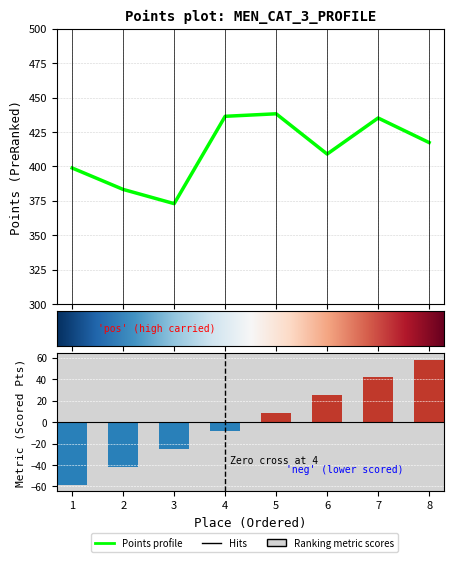

Reading right to left, list all the values displayed in this chart.

Carried Points: 417.4	435.2	409.0	438.3	436.4	373.0	383.3	398.8
Scored Points: 58.3	41.7	25.0	8.3	-8.3	-25.0	-41.7	-58.3